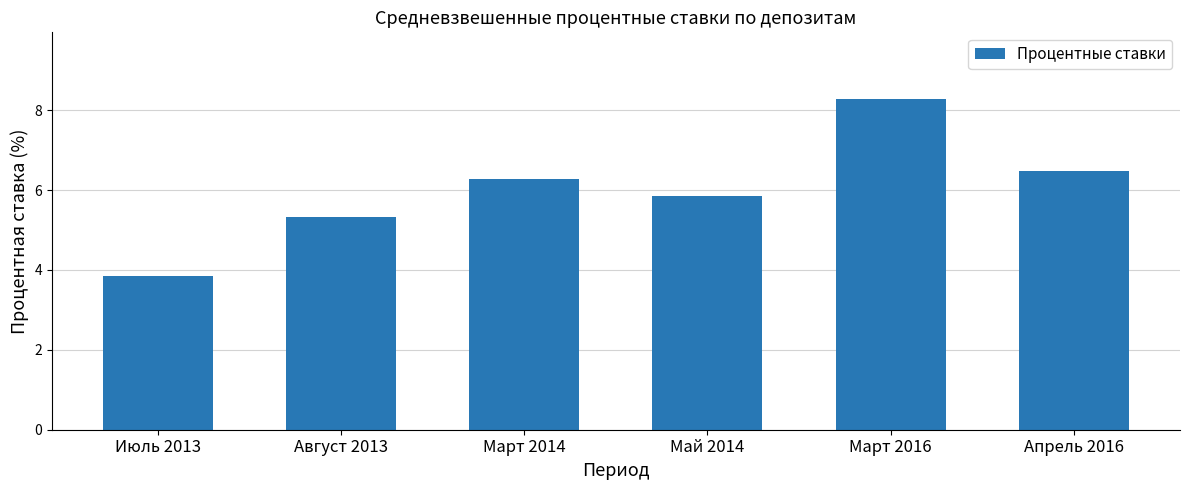

Does the chart contain stacked bars?

No